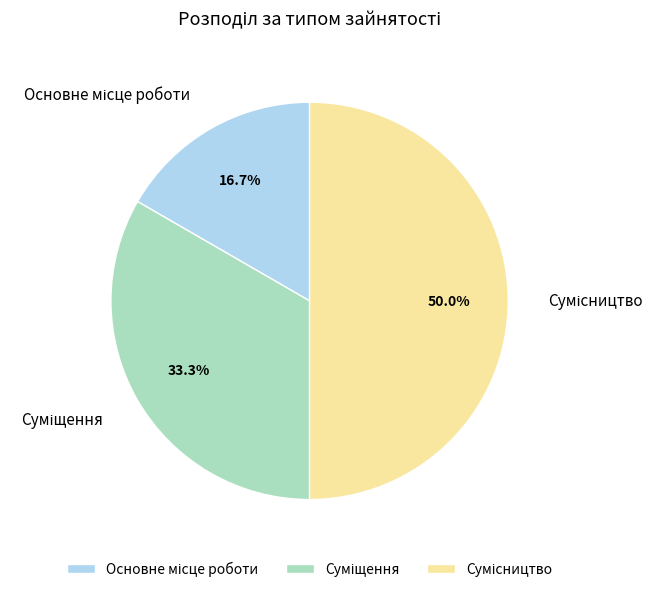

Combined, what portion of the pie is Суміщення and Основне місце роботи?

50.0%